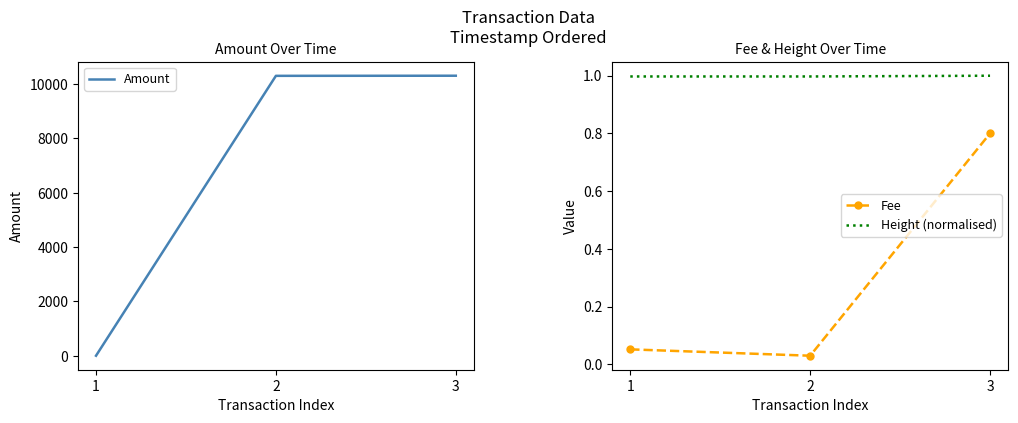

The value of Amount at 2 is 10300.0. True or false?

True